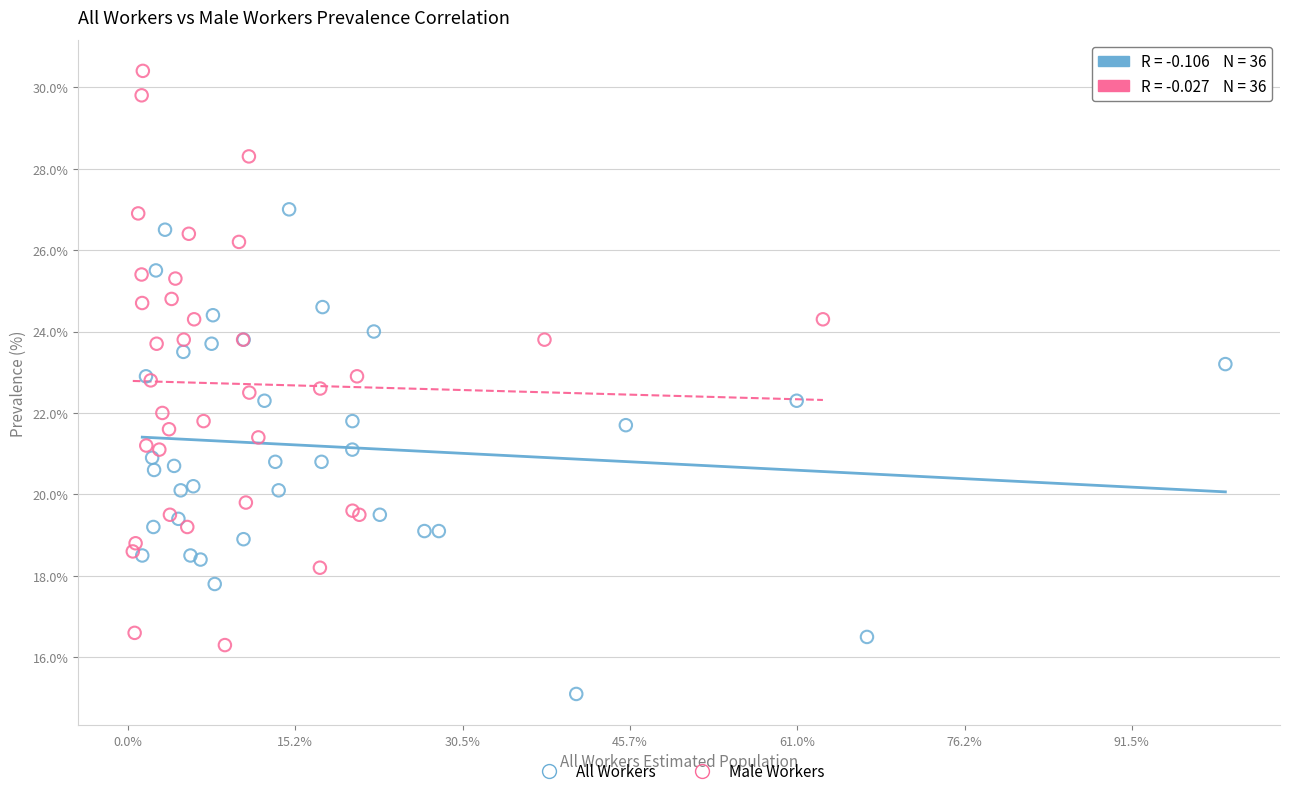

Which series reaches the maximum Y coordinate?

Male Workers